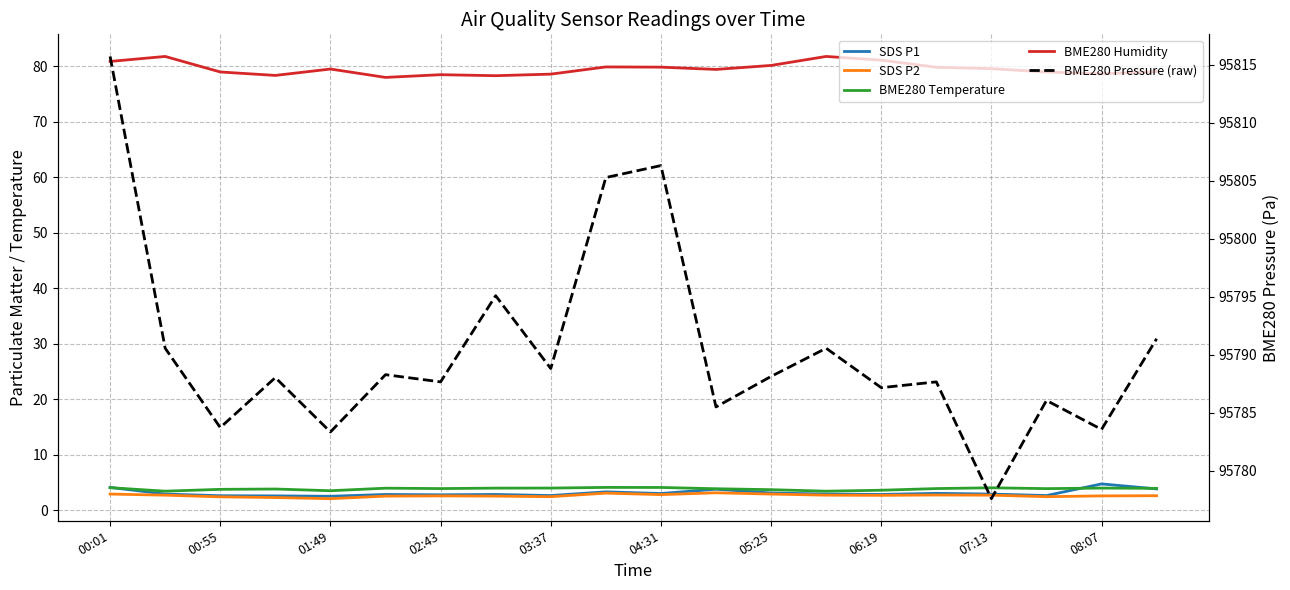

What is the total value across all series at 13?

95881.4